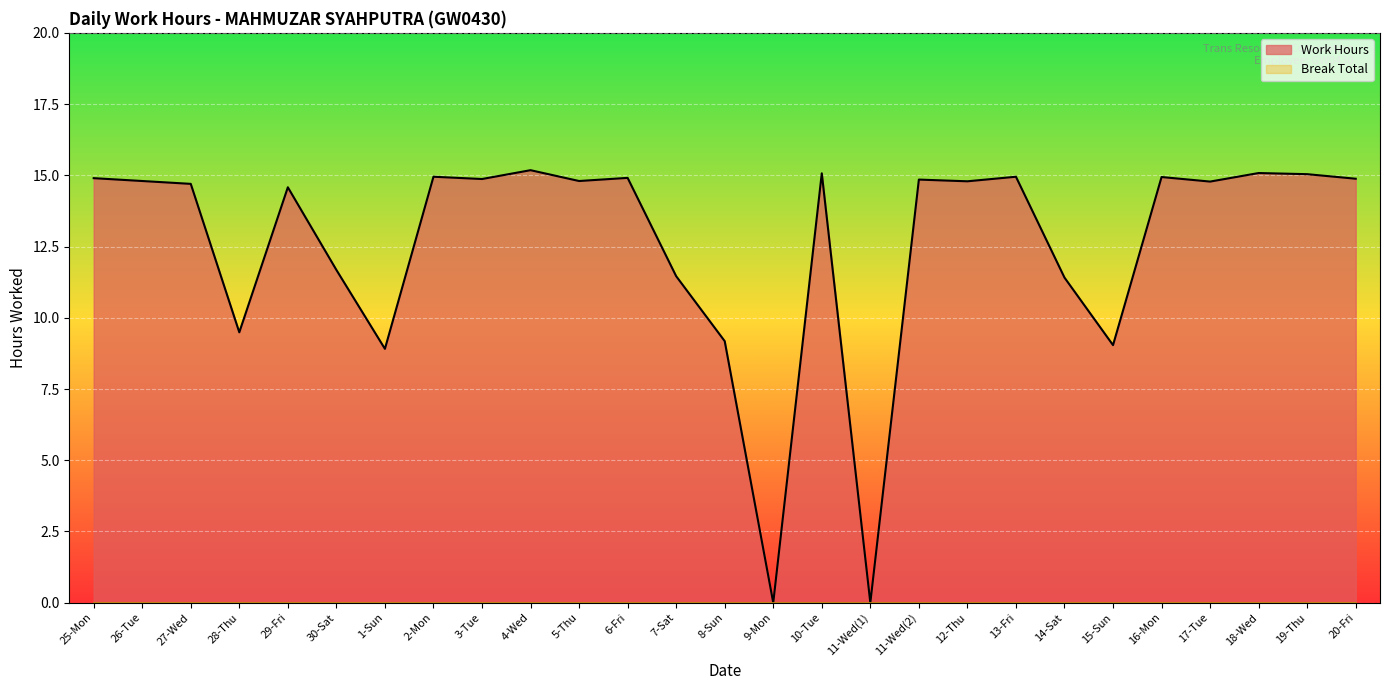

What position from the left is 2-Mon?

8